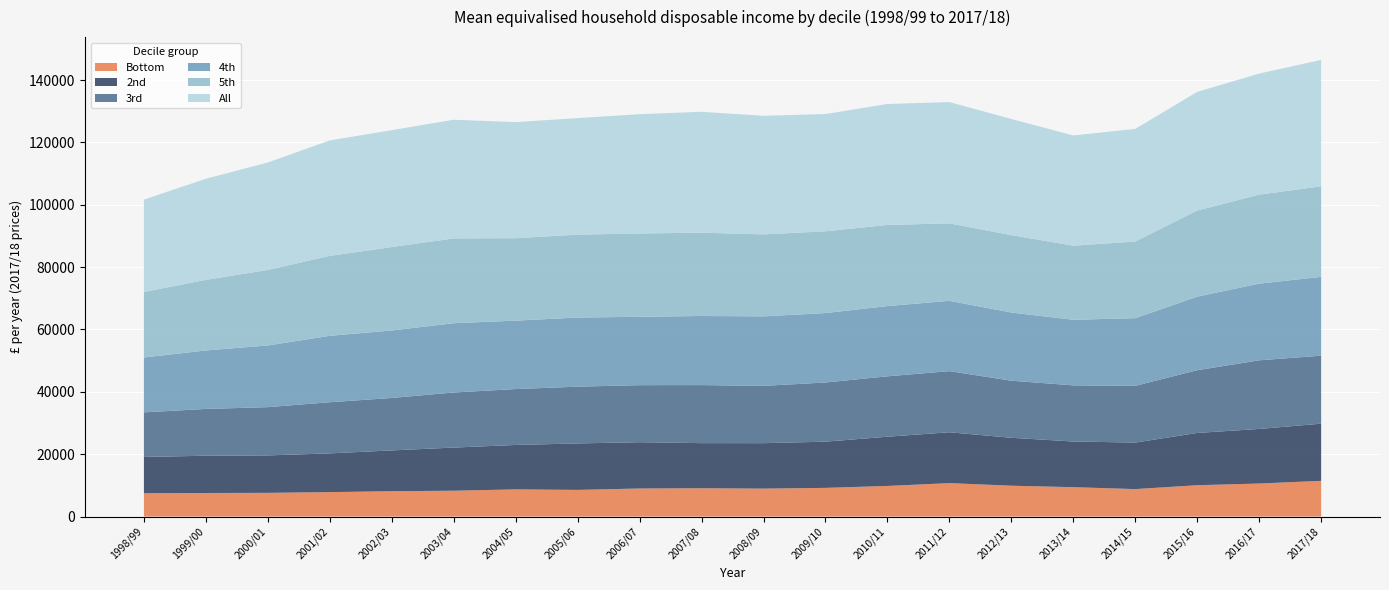

Reading left to right, list all the values displayed in this chart.

Bottom: 7492	7553	7599	7835	8117	8282	8711	8548	8991	9075	8954	9191	9811	10719	9889	9418	8804	10048	10584	11452
2nd: 11619	11952	12010	12429	13094	13841	14247	14901	14855	14470	14581	14822	15797	16312	15372	14649	14925	16763	17512	18330
3rd: 14310	15007	15475	16400	16819	17667	17928	18208	18293	18617	18376	18982	19362	19604	18310	18007	18193	20122	22006	21811
4th: 17592	18759	19792	21301	21649	22213	21949	22168	21928	22157	22296	22262	22535	22553	21860	21038	21707	23602	24593	25281
5th: 21011	22644	24213	25630	26754	27199	26447	26586	26725	26724	26292	26223	26019	24839	24834	23764	24555	27607	28543	29034
All: 29619	32419	34461	37035	37489	38057	37224	37373	38256	38769	38033	37612	38790	38909	37241	35350	36148	38057	38836	40536